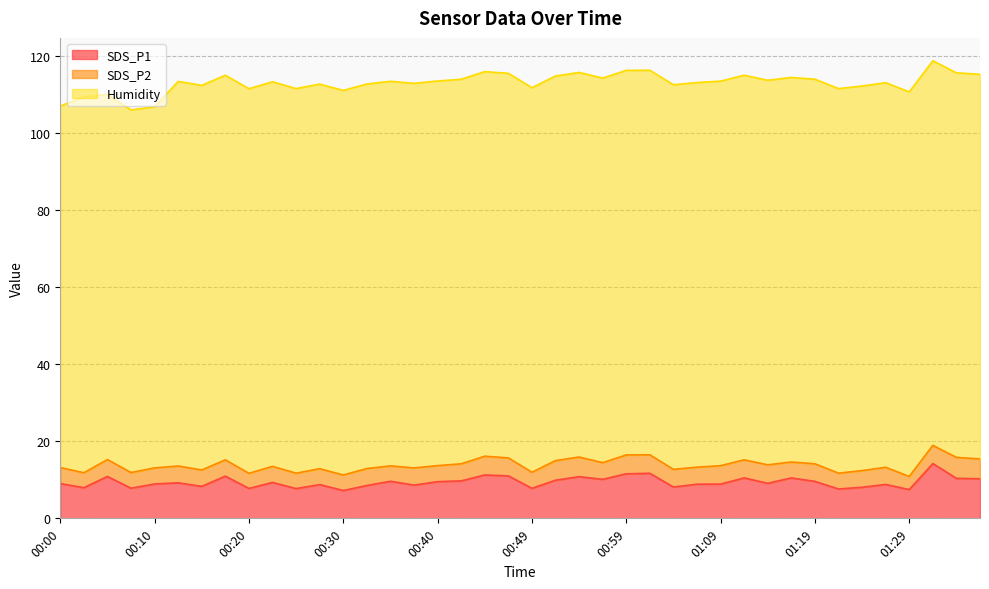

Which series has the largest total across all categories?

Humidity